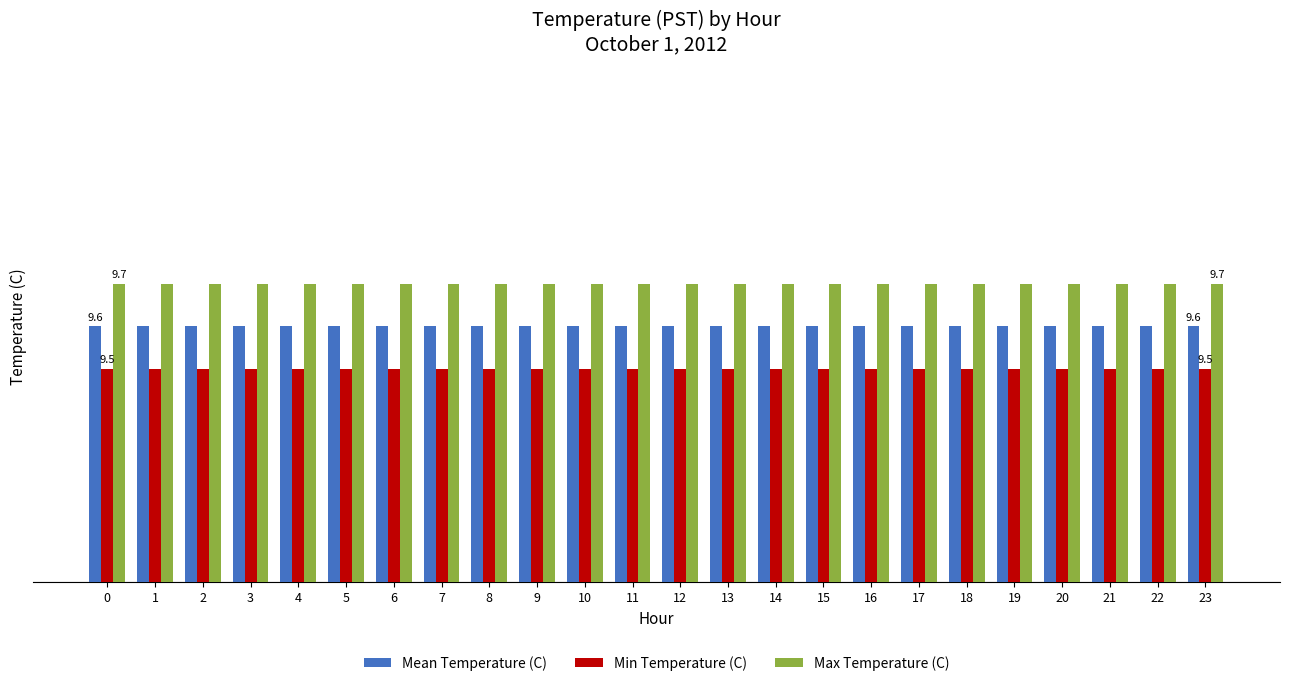

True or false: Mean Temperature (C) has a value of 9.6 at 5.

True